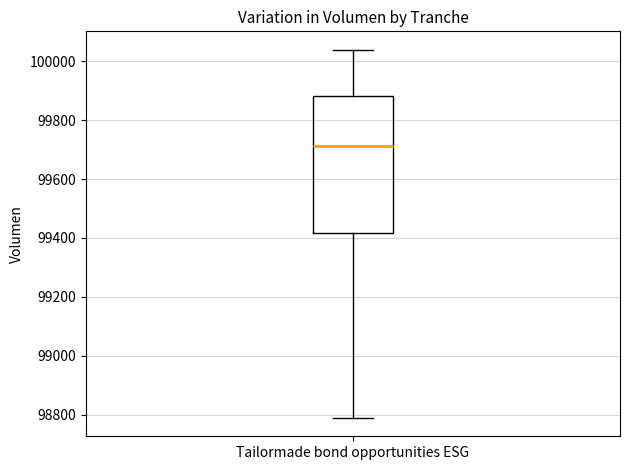

Read this box plot against the y-axis: the position of the median line, the range covered by the box, and the ends of both whiskers. The values are not printed on the chart, so give them approximately, as read against the axis.

median 99720, box 99420 to 99880, whiskers 98780 to 100040